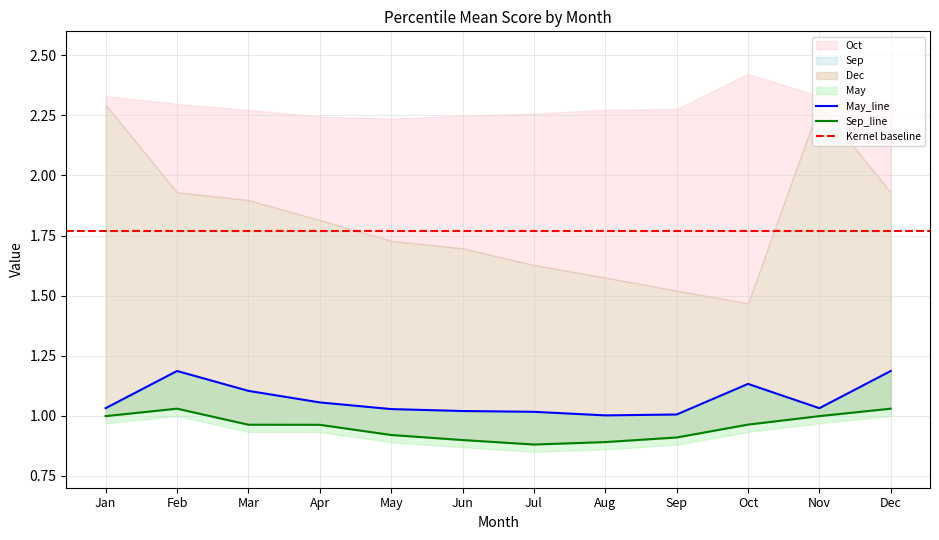

Which has a higher value, Nov or Jan?

Nov